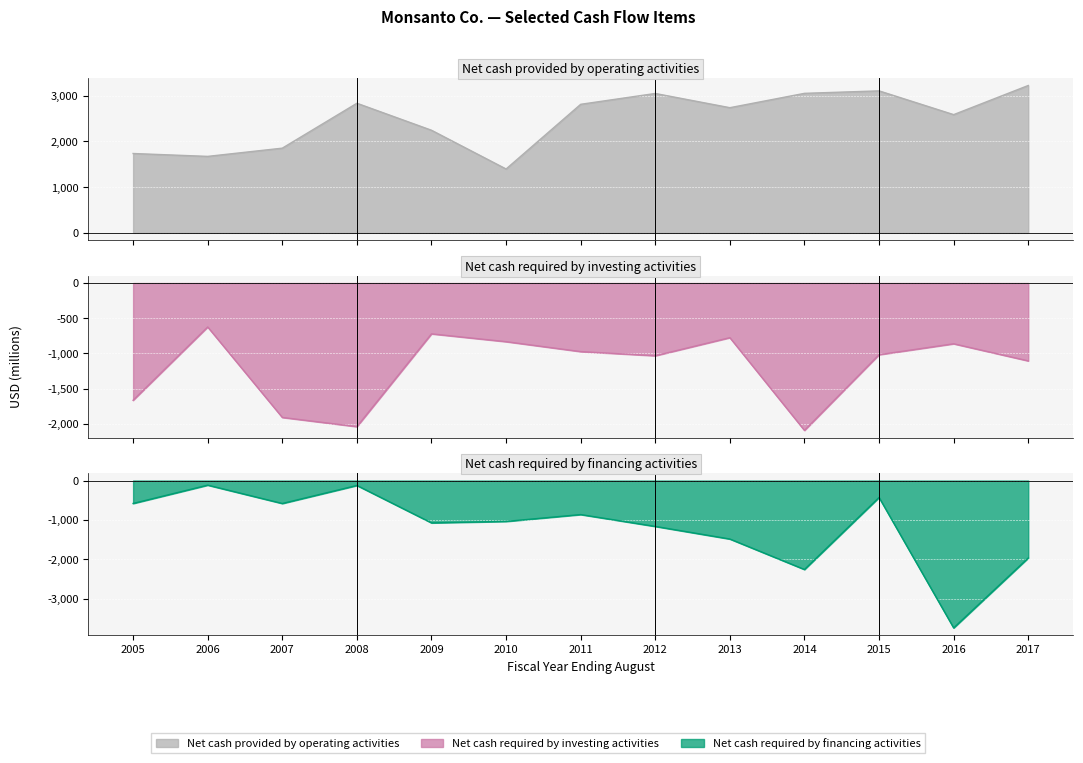

What are all the series names shown in the legend?

Net cash provided by operating activities, Net cash required by investing activities, Net cash required by financing activities